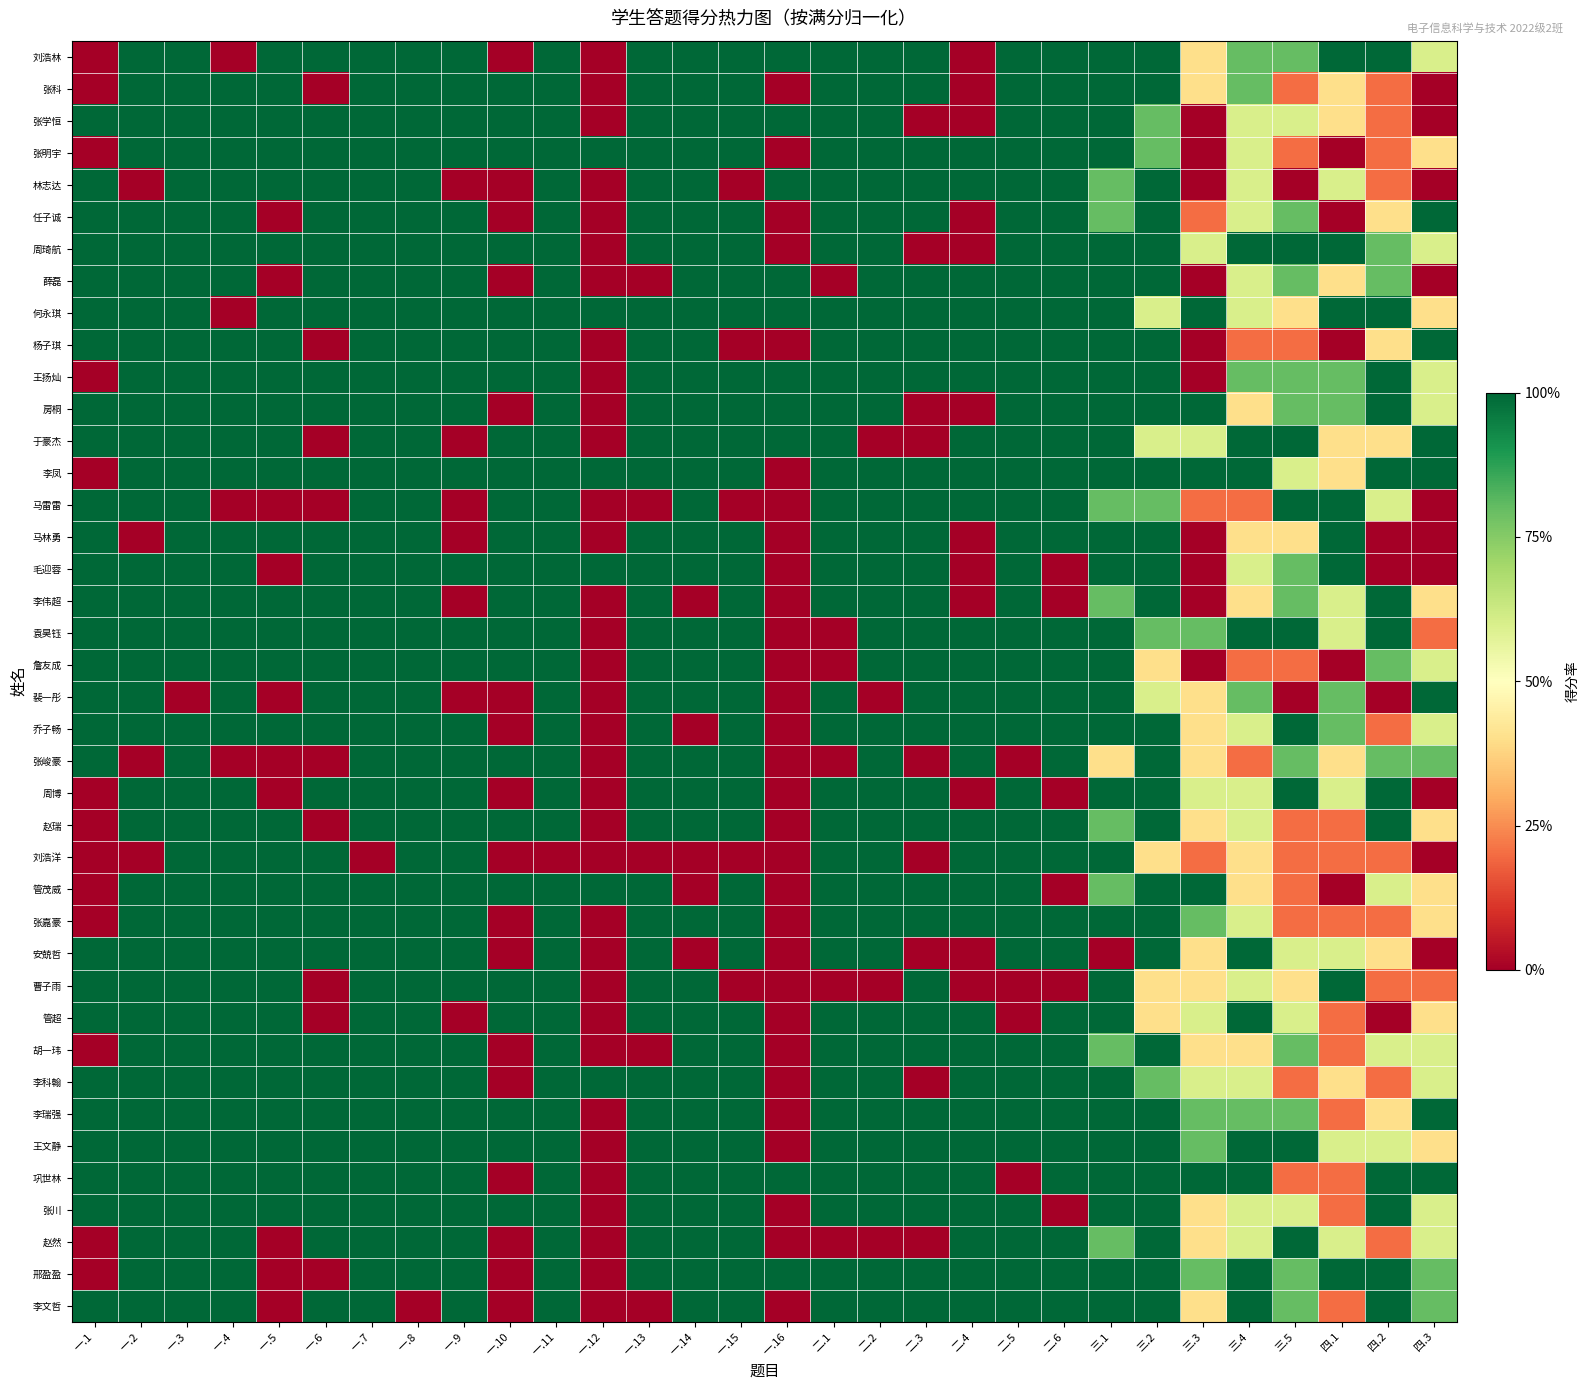

What is the maximum value shown in the chart?

1.0